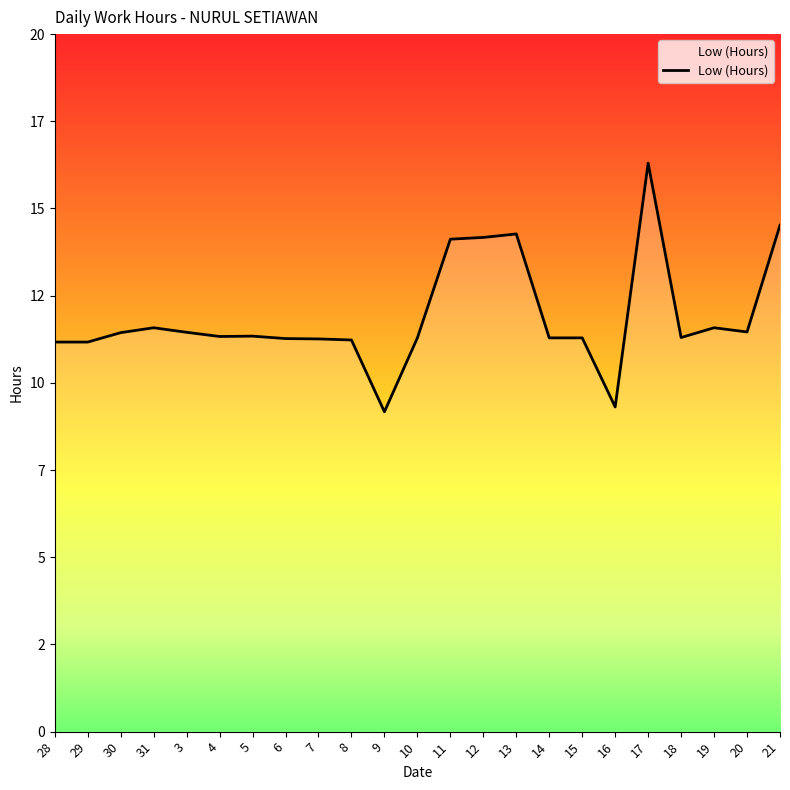

Which category has the lowest value across all series?

9